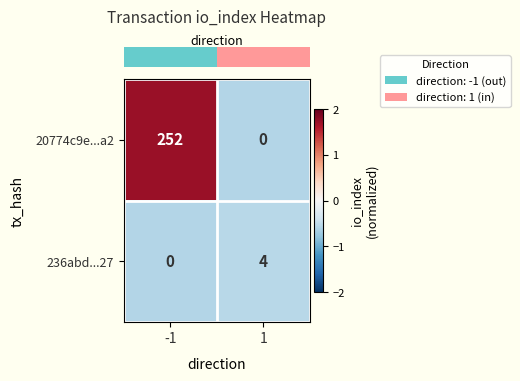

Reading left to right, transcribe all the data shown in this chart.

20774c9e...a2: -1=252	1=0
236abd...27: -1=0	1=4